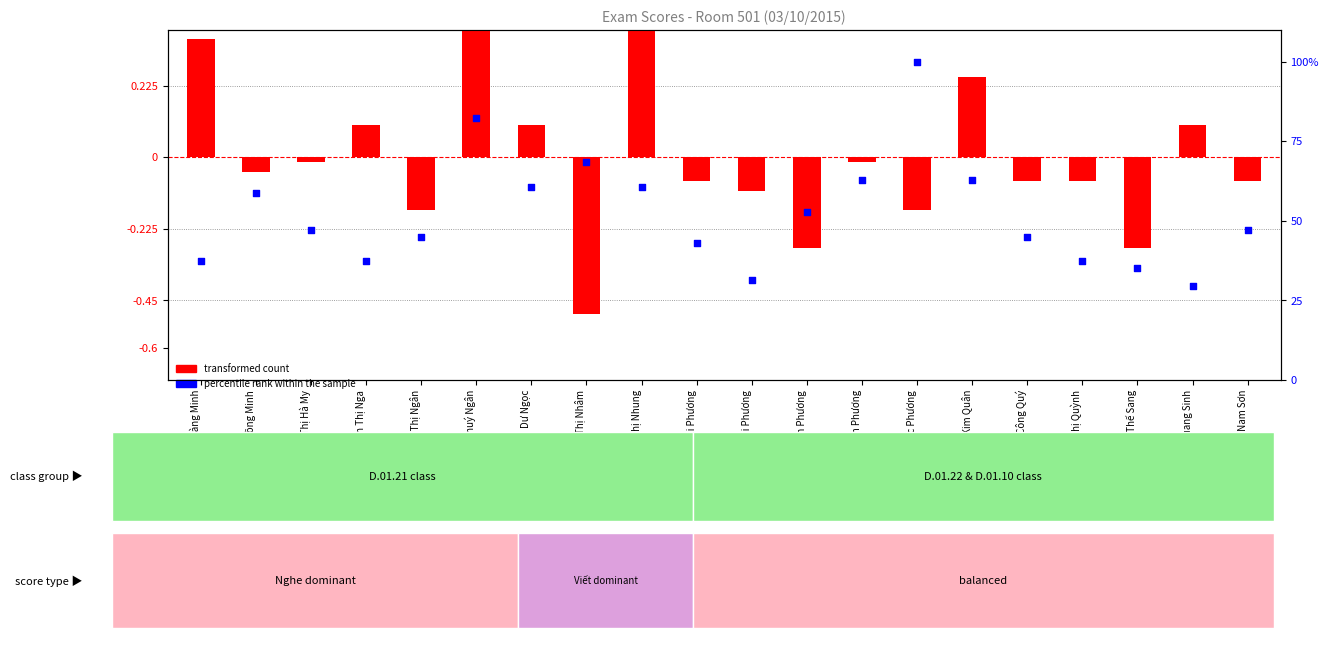

Is the value of percentile rank within the sample at Phan Thị Ngân greater than the value of transformed count at Tăng Thị Nhâm?

Yes